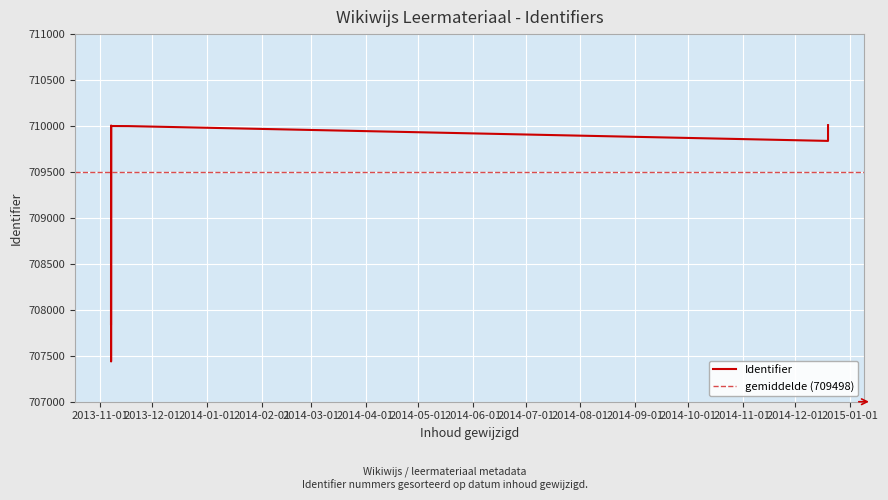

How many distinct data groups are displayed?

1